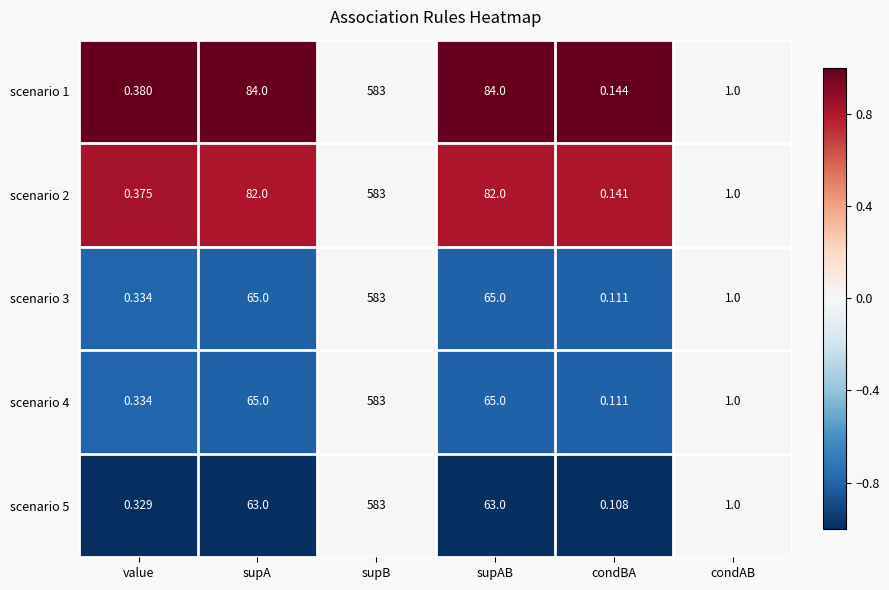

Which category has the highest value in the scenario 4 series?

supB